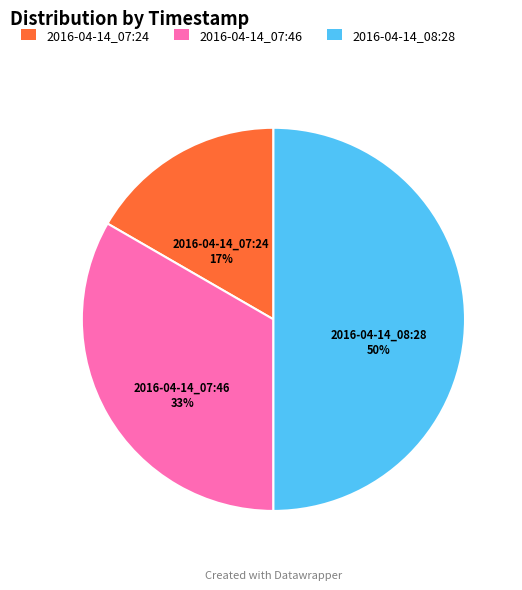

How many slices are in this pie chart?

3